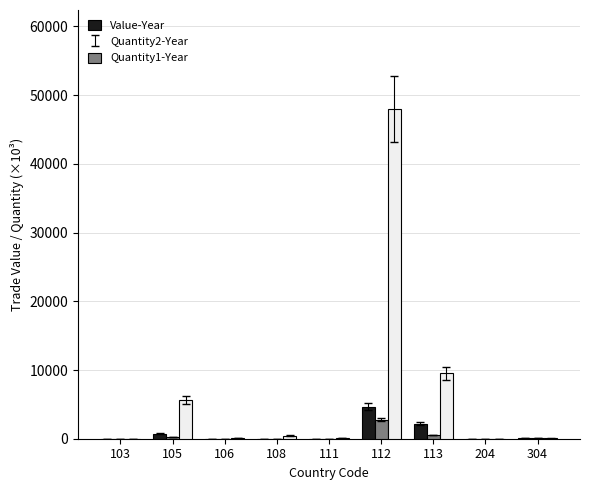

At which category is the sum across all series the highest?

112